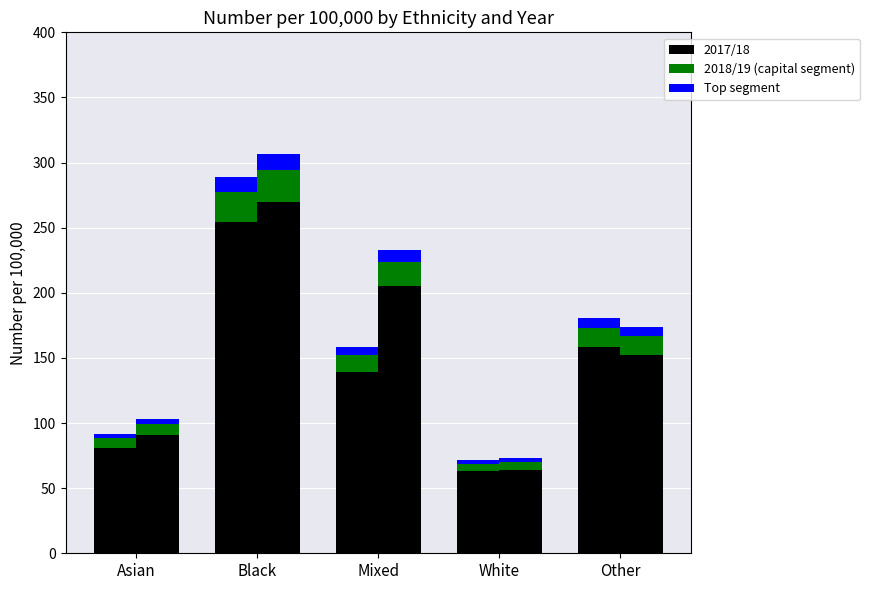

Reading left to right, what are all the values shown in this chart?

2017/18 base: Asian=80.9	Black=254.1	Mixed=139.4	White=63.2	Other=158.7
2017/18 mid: Asian=7.4	Black=23.1	Mixed=12.7	White=5.7	Other=14.4
2017/18 top: Asian=3.7	Black=11.5	Mixed=6.3	White=2.9	Other=7.2
2018/19 base: Asian=91.0	Black=270.0	Mixed=204.9	White=64.2	Other=152.6
2018/19 mid: Asian=8.3	Black=24.5	Mixed=18.6	White=5.8	Other=13.9
2018/19 top: Asian=4.1	Black=12.3	Mixed=9.3	White=2.9	Other=6.9